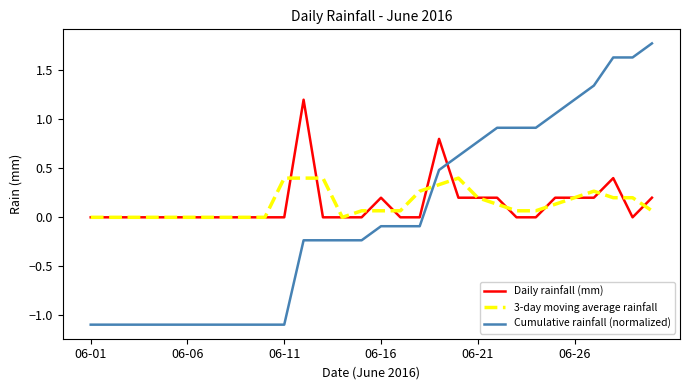

What is the smallest value displayed?

-1.1